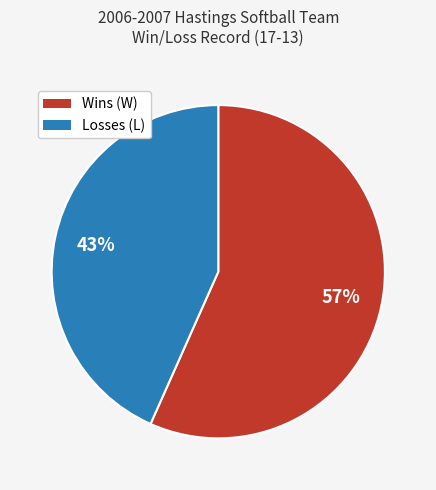

Which has a higher value, Wins (W) or Losses (L)?

Wins (W)